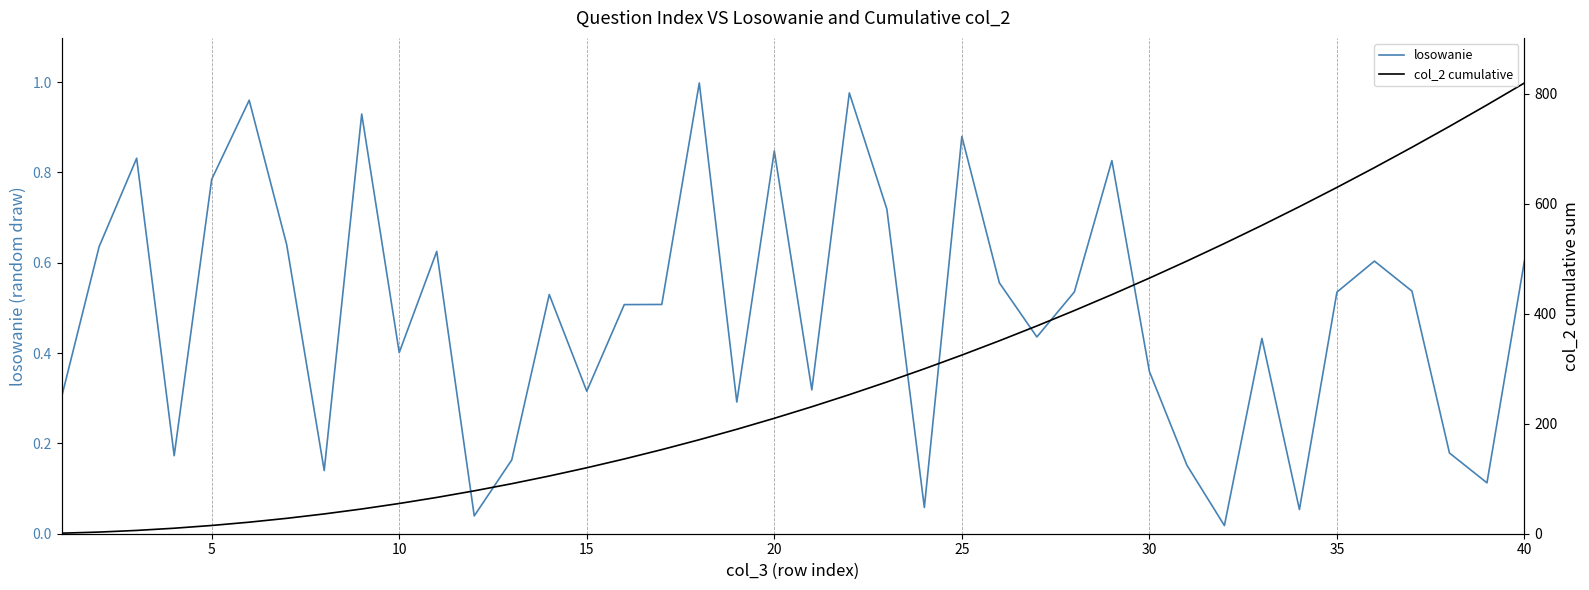

Rank the series by their average value, from lowest to highest.

losowanie, col_2 cumulative